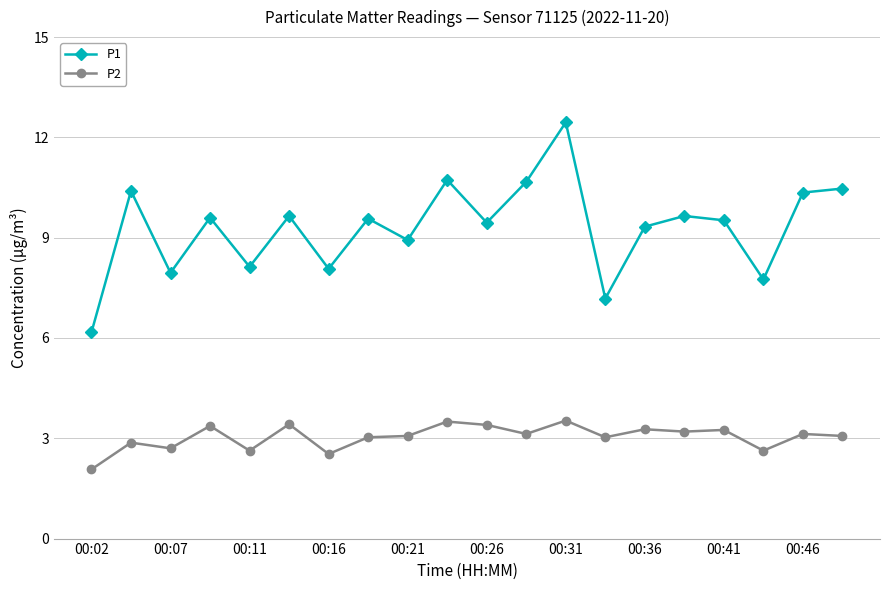

What is the smallest value displayed?

2.1